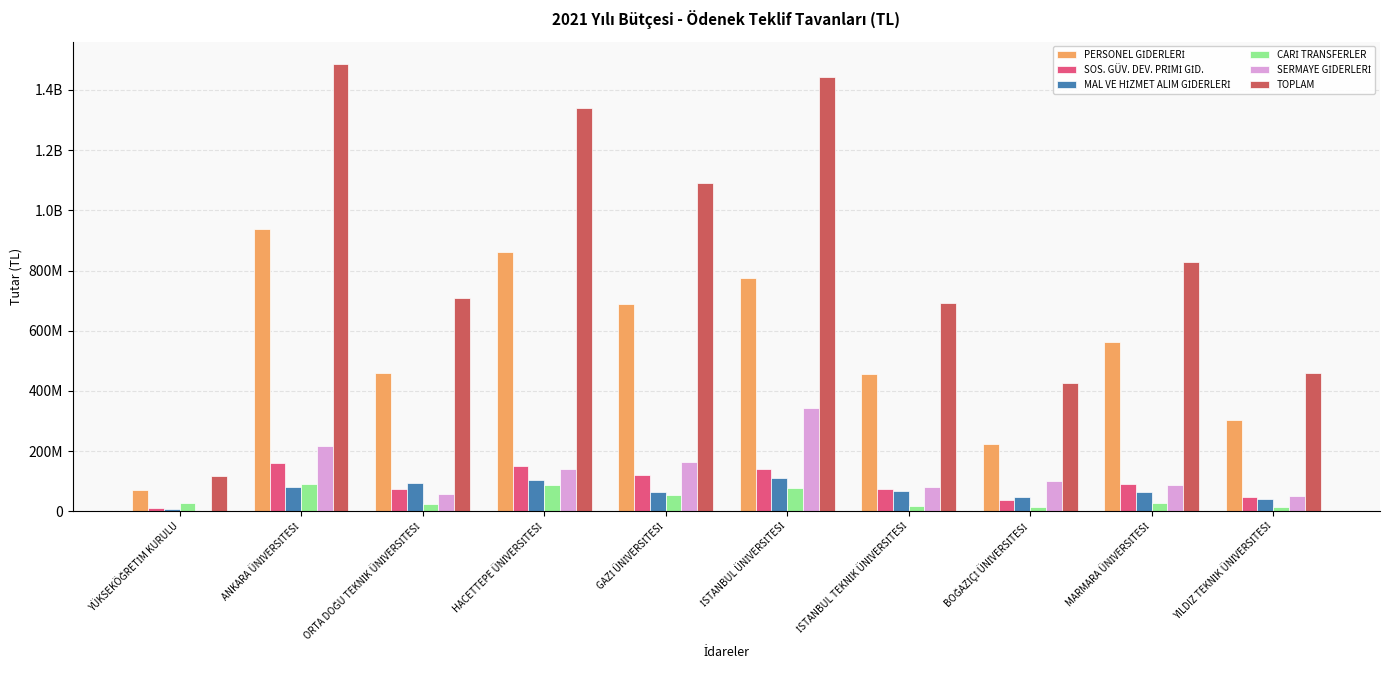

At which category is the sum across all series the highest?

ANKARA ÜNİVERSİTESİ